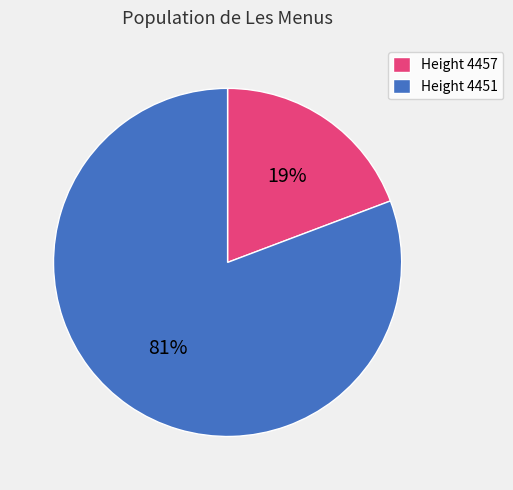

Rank the categories by value from lowest to highest.

Height 4457, Height 4451